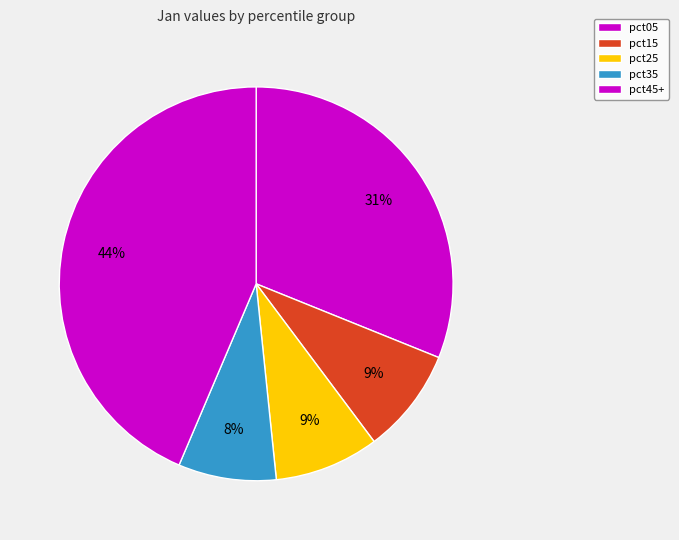

How many segments does this pie chart have?

5